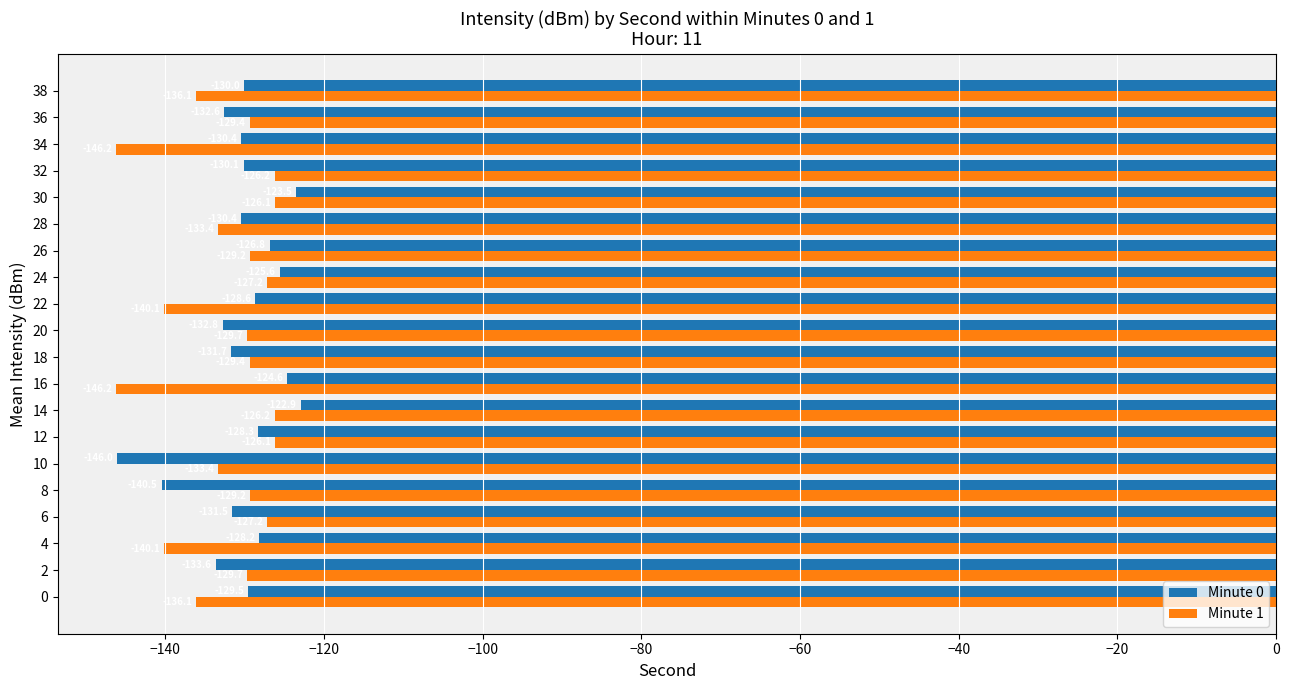

True or false: Minute 1 has a value of -216.8 at 18.

False